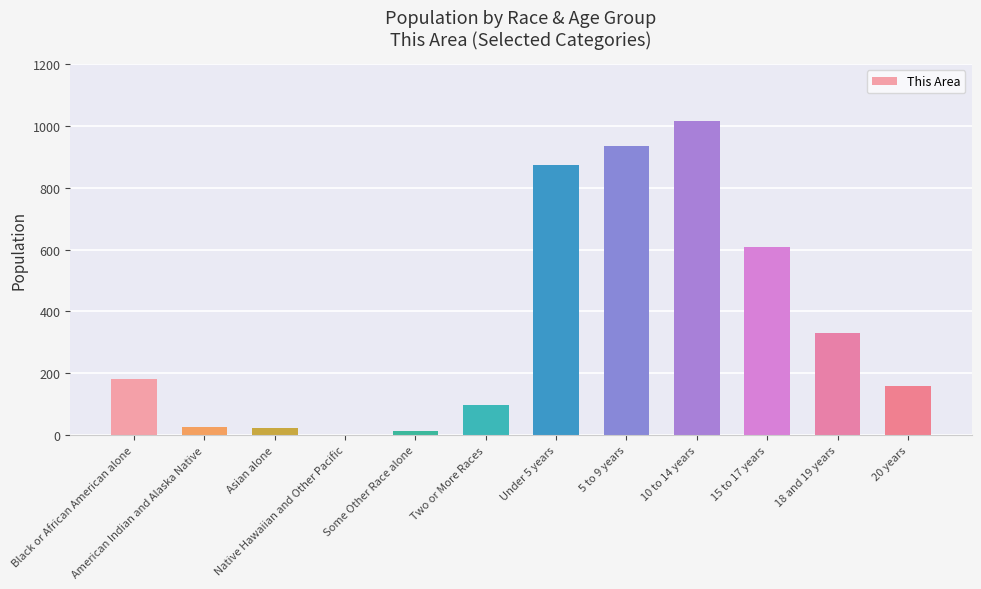

Is it true that the value at Black or African American alone is 280?

False